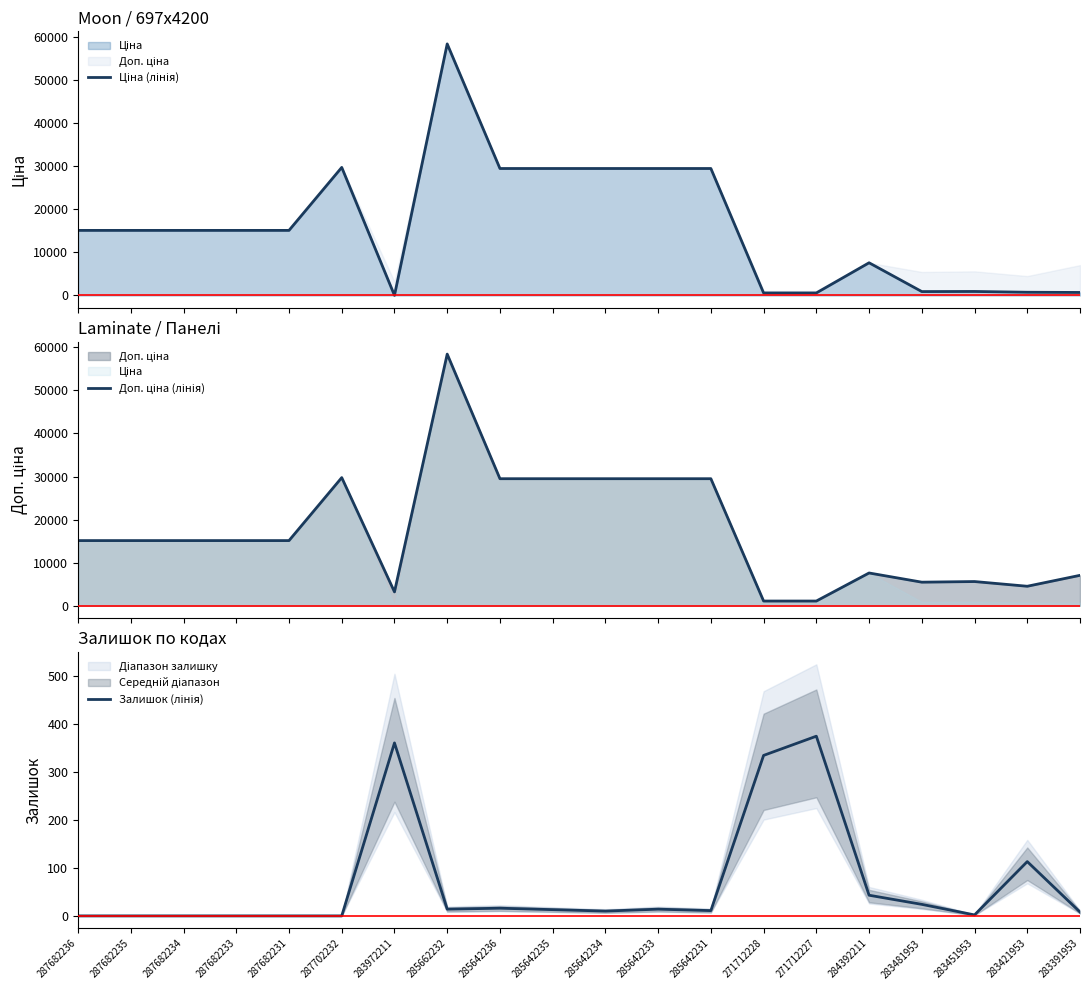

True or false: Доп. ціна (лінія) has more than 1 points higher than both neighbors.

True